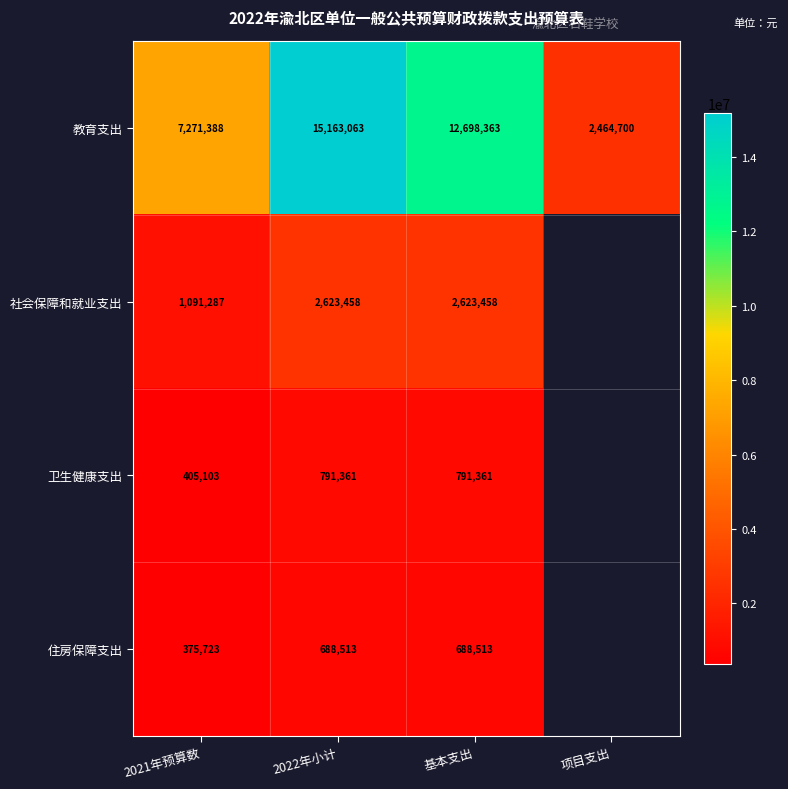

Rank the series at 2021年预算数 from highest to lowest value.

教育支出, 社会保障和就业支出, 卫生健康支出, 住房保障支出